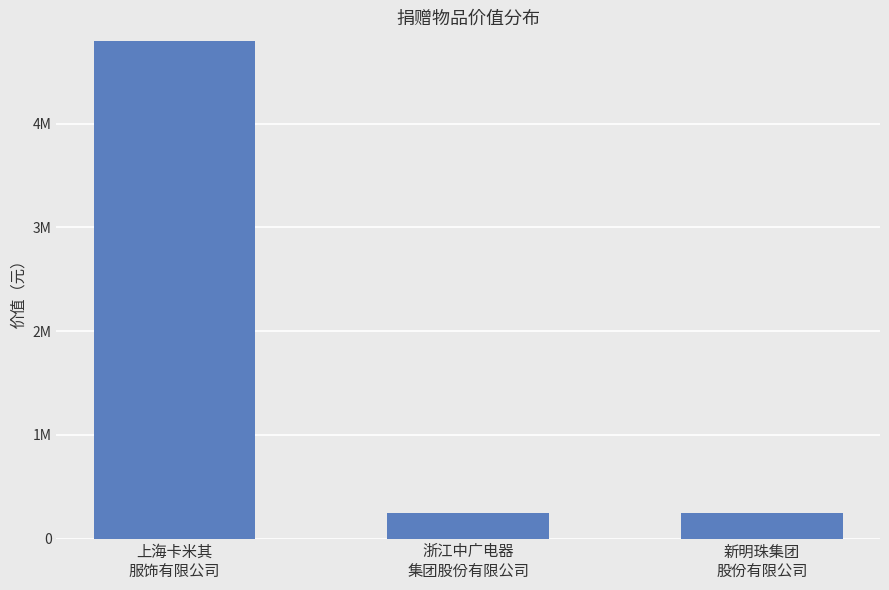

Count the values in the range 250000 to 16093257.

3